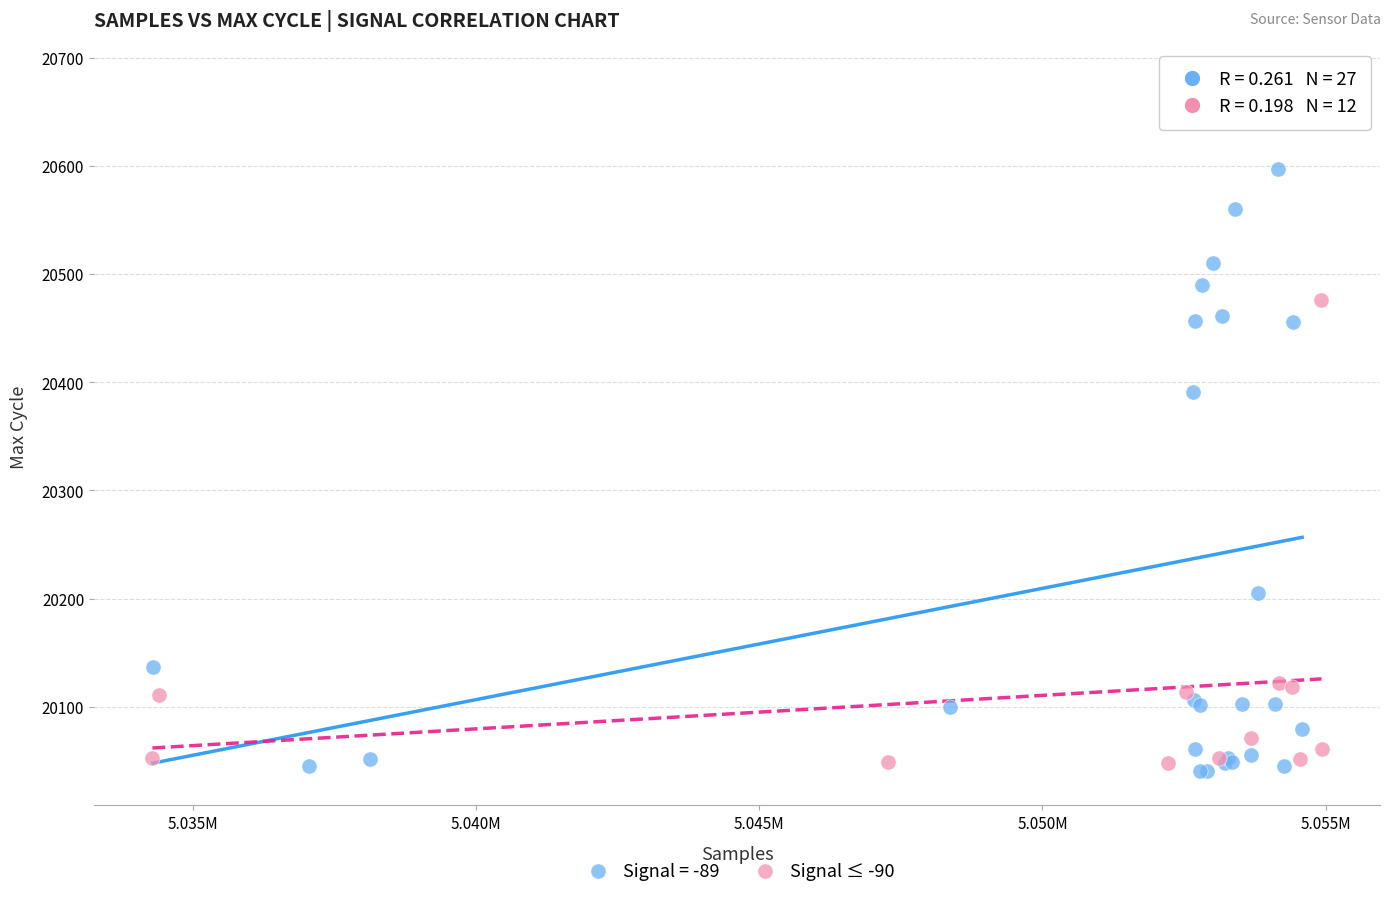

Which series has the widest spread of Y values?

Signal = -89